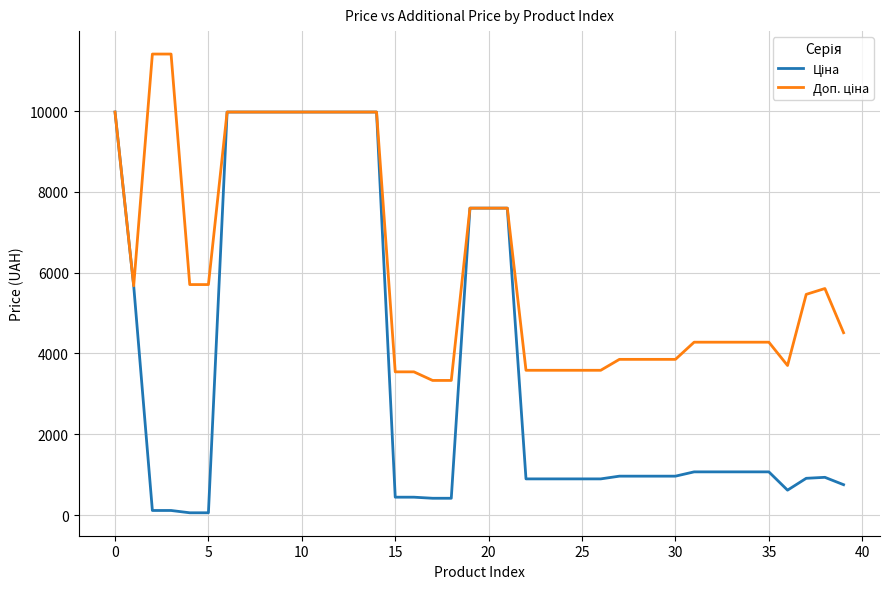

What is the greatest value displayed?

11410.0